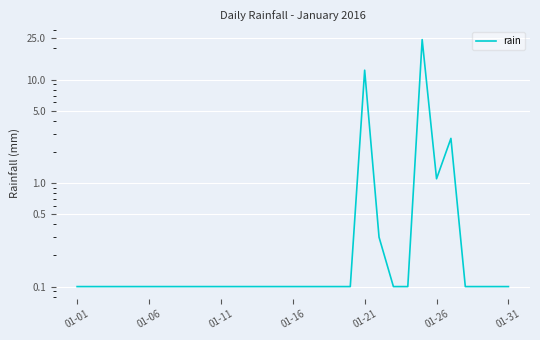

Is this an area chart (filled region under the line)?

No